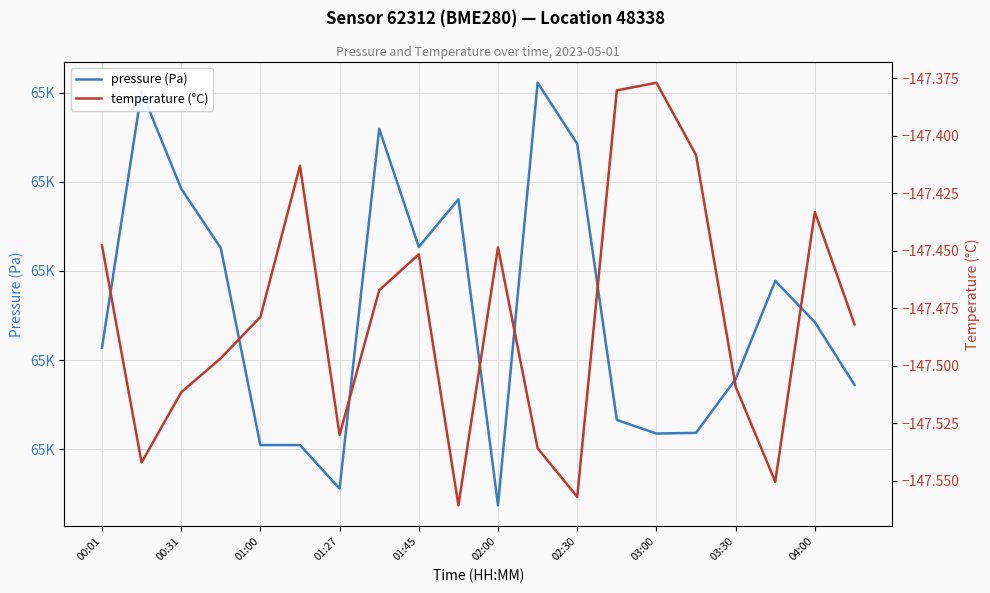

Rank the series at 00:01 from highest to lowest value.

pressure (Pa), temperature (°C)